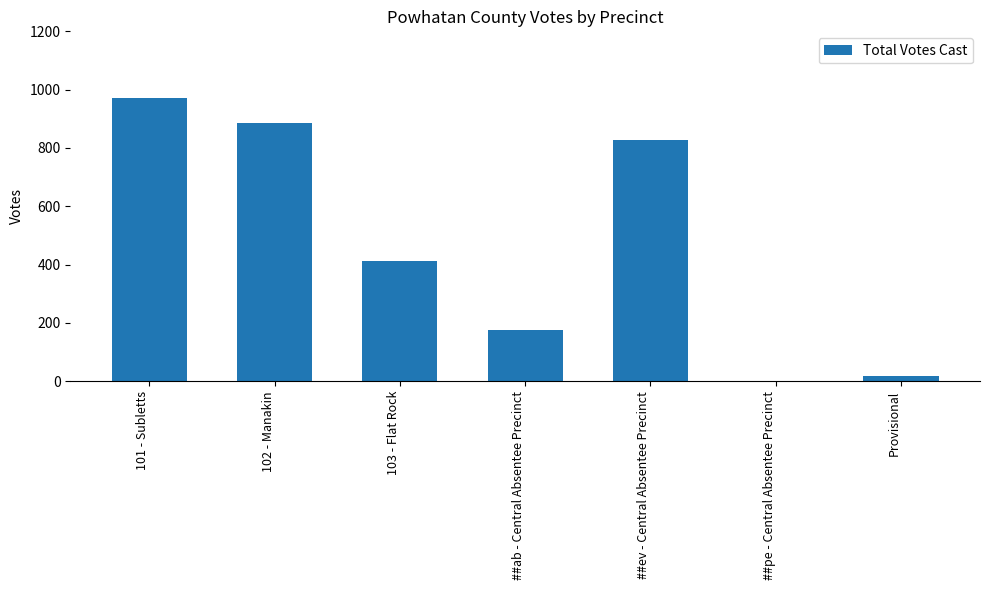

What is the sum of the values at 103 - Flat Rock and ##ev - Central Absentee Precinct?

1238